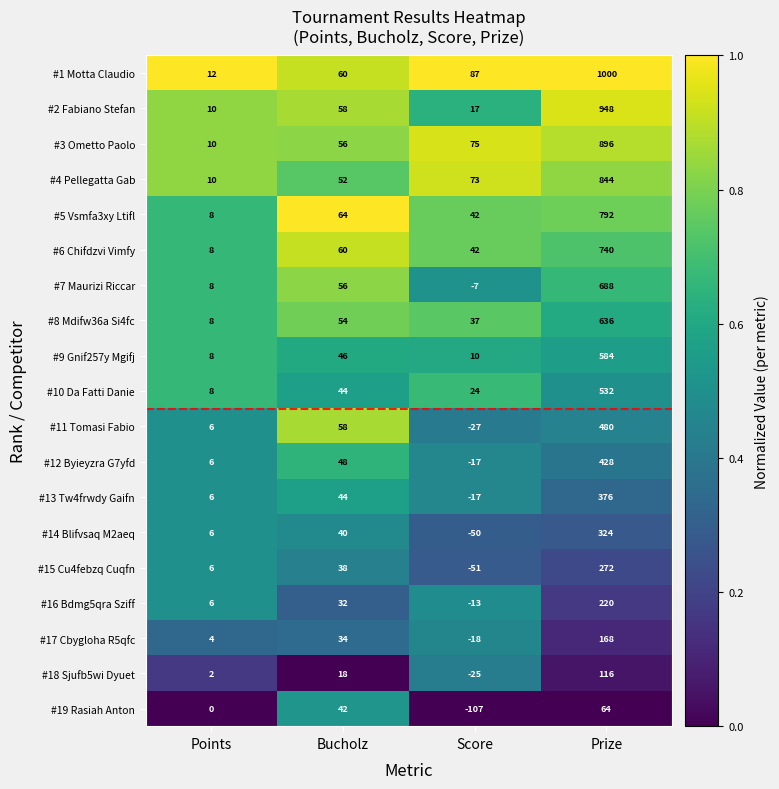

What is the sum of the #12 Byieyzra G7yfd values at Prize and Points?

434